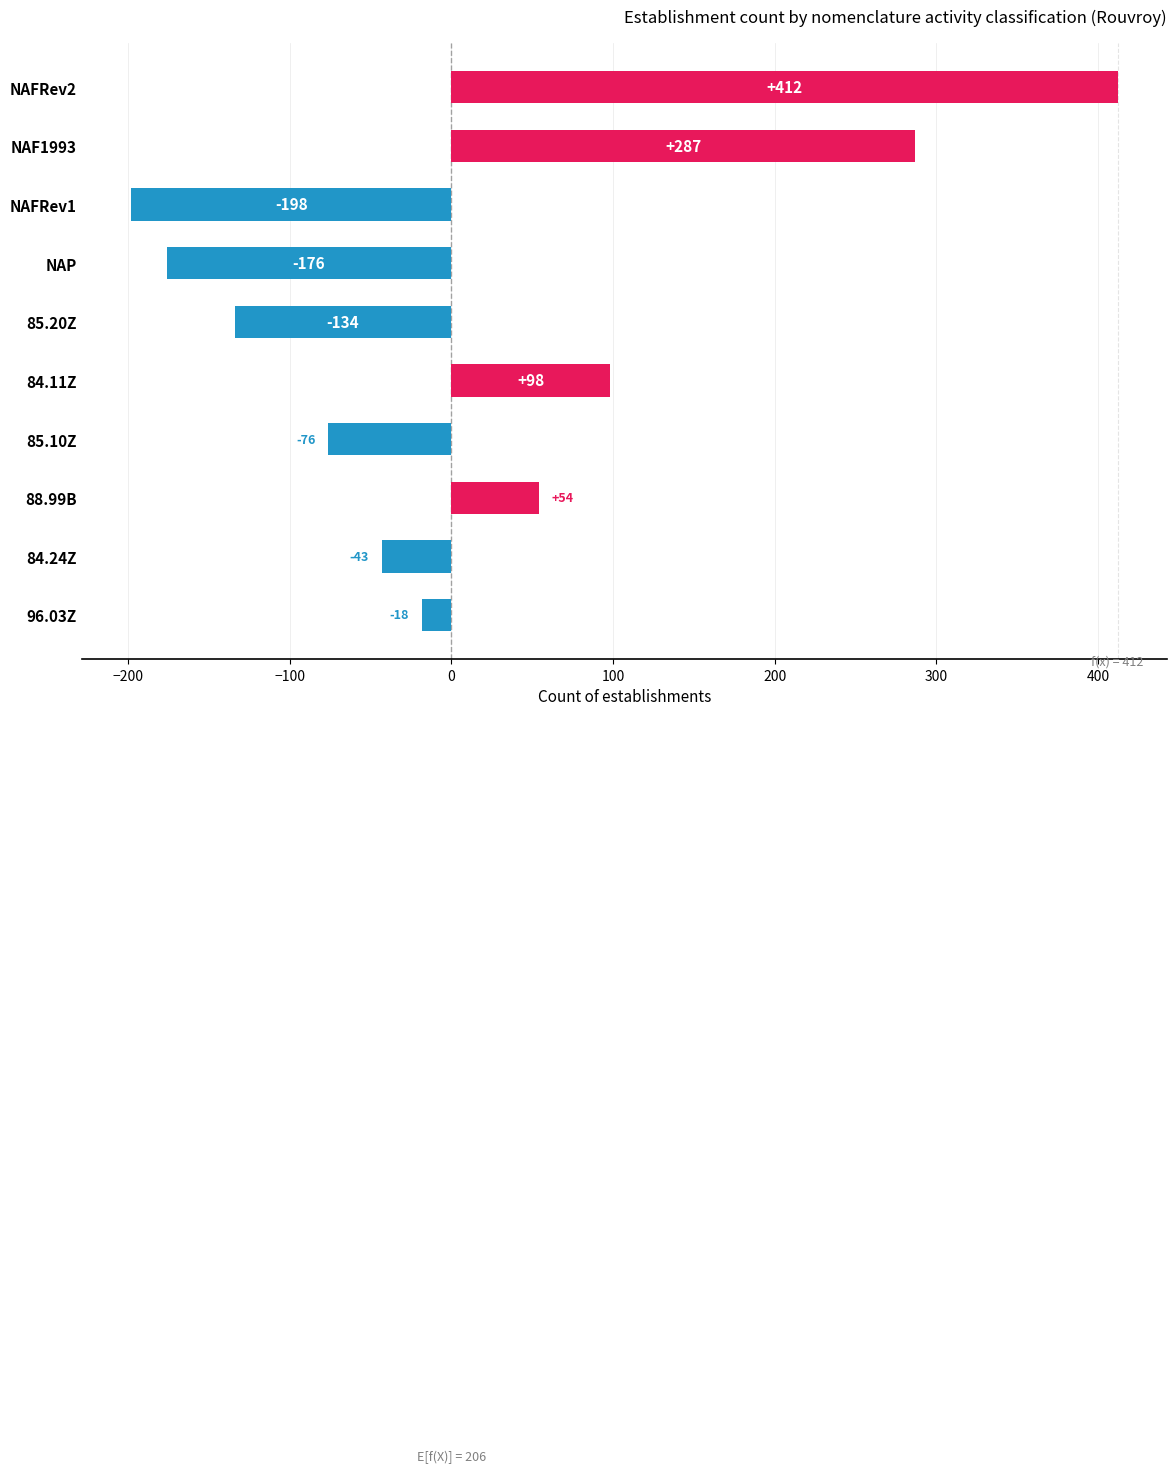

Which label corresponds to the largest value in the chart?

NAFRev2